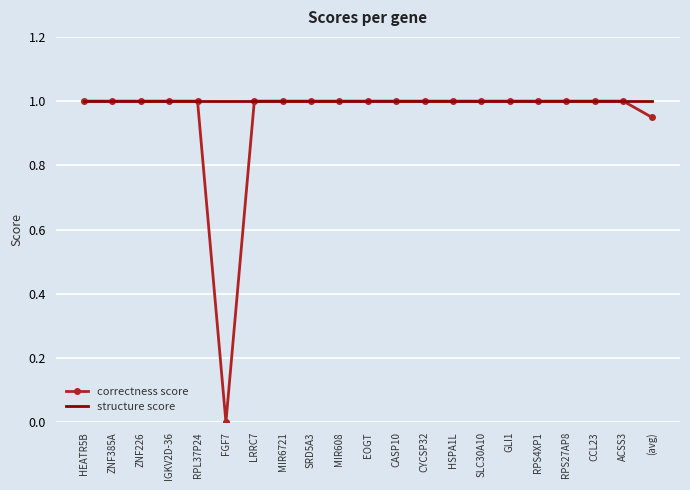

What are all the series names shown in the legend?

correctness score, structure score